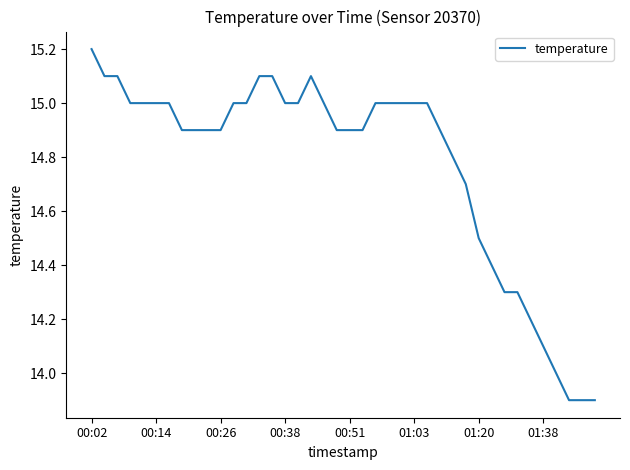

What is the difference between the maximum and minimum values?

1.3